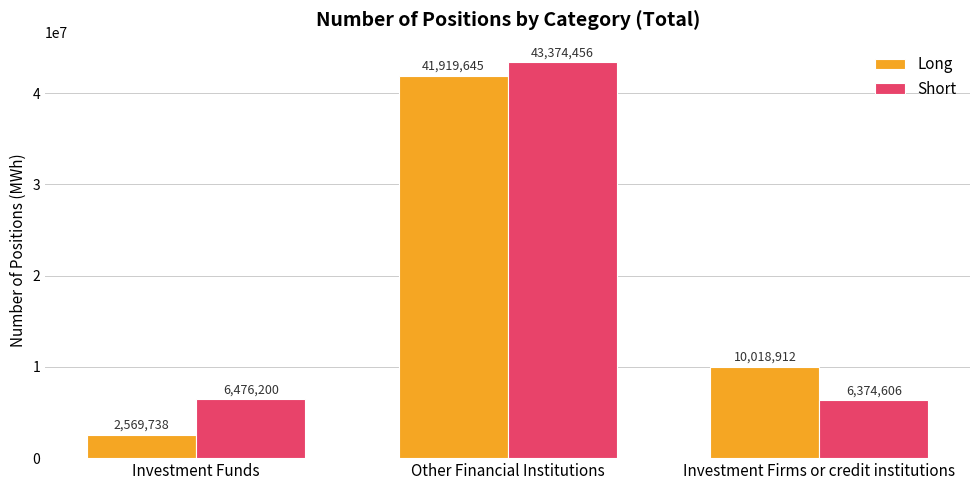

What is the label of the 1st bar from the left?

Investment Funds